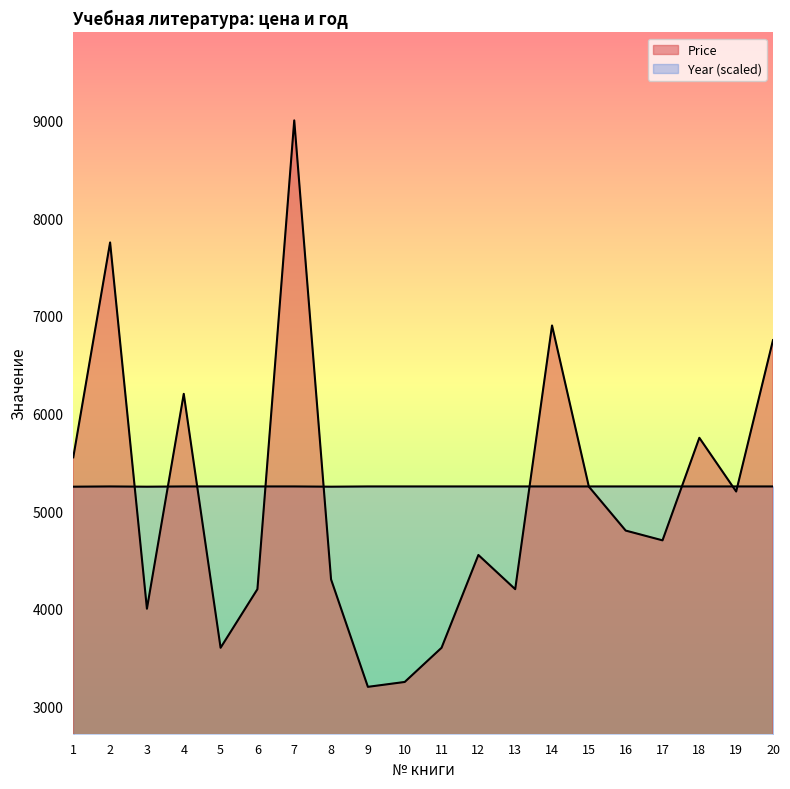

True or false: Price and Year intersect in this chart.

True